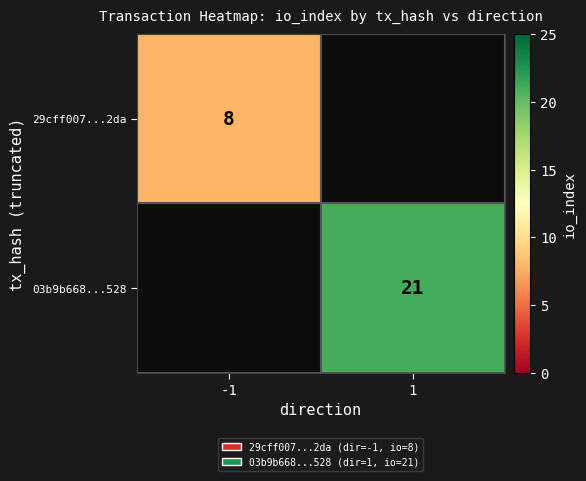

Is it true that 29cff007...2da equals 8 at -1?

True